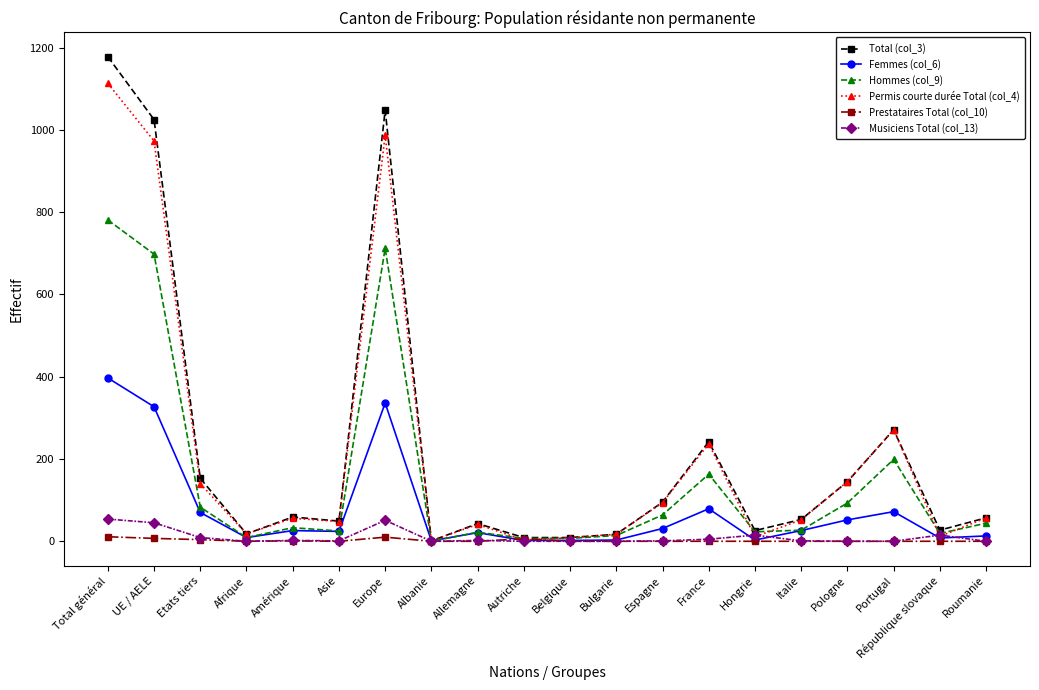

What is the value of the Permis courte durée Total (col_4) point at the 7th from the left?

987